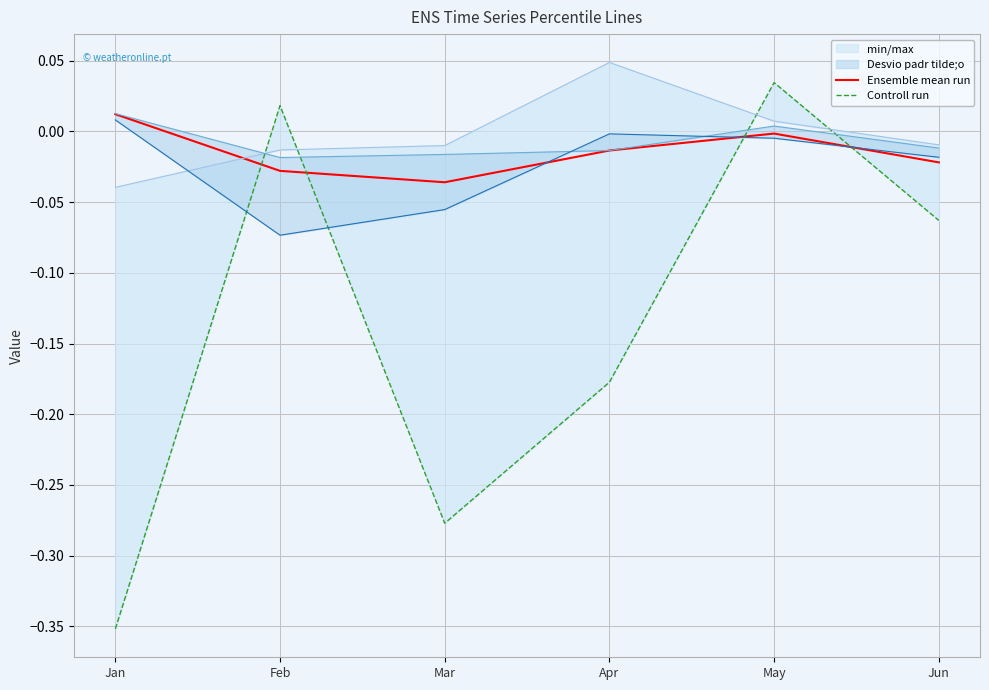

Rank the series at May from highest to lowest value.

Controll run, Ensemble mean run